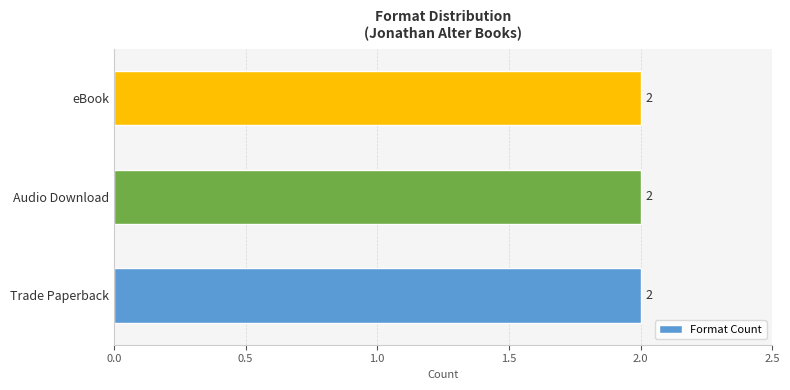

Is it true that the value at eBook is 3?

False